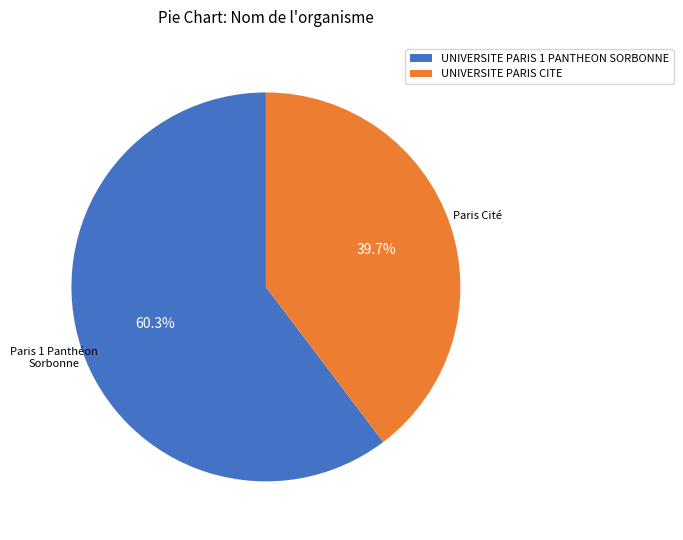

What percentage is NOT represented by UNIVERSITE PARIS CITE?

60.3%